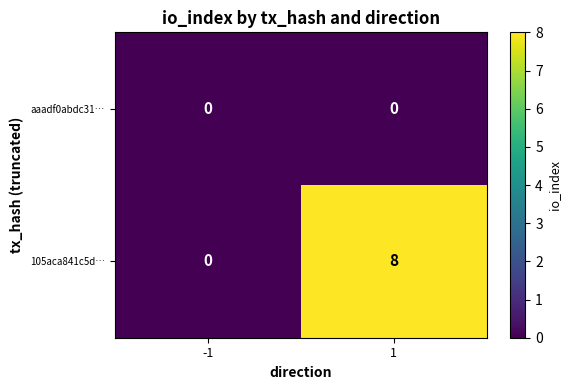

Between -1 and 1, which series saw the biggest shift?

105aca841c5d…